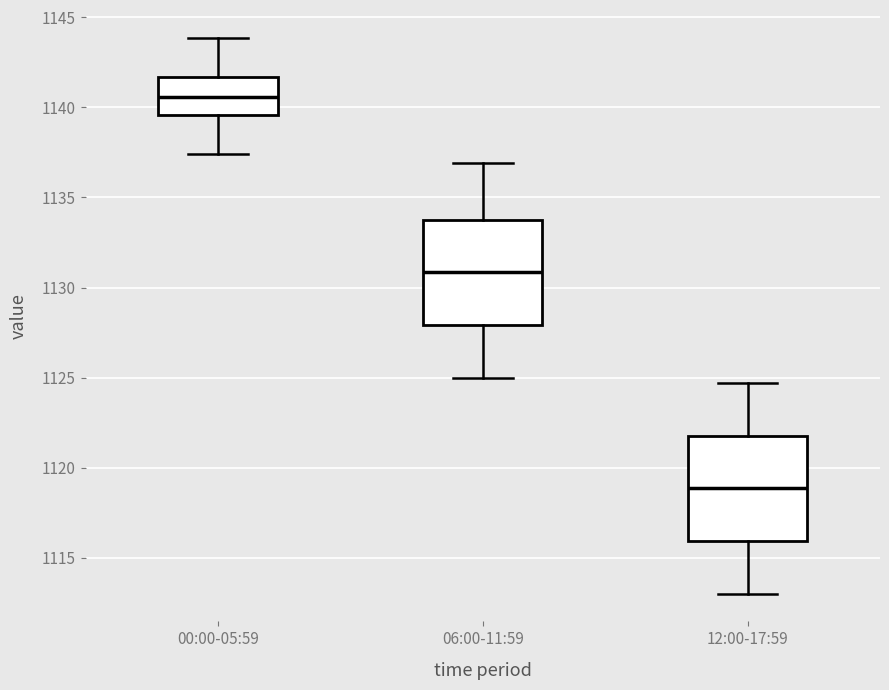

Reading left to right, read every box against the y-axis: the position of its median line, the range the box covers, and the ends of its whiskers. The values are not printed on the chart, so give them approximately, as read against the axis.

00:00-05:59: median 1140.5, box 1139.5 to 1141.5, whiskers 1137.5 to 1144.0
06:00-11:59: median 1131.0, box 1128.0 to 1134.0, whiskers 1125.0 to 1137.0
12:00-17:59: median 1119.0, box 1116.0 to 1122.0, whiskers 1113.0 to 1124.5